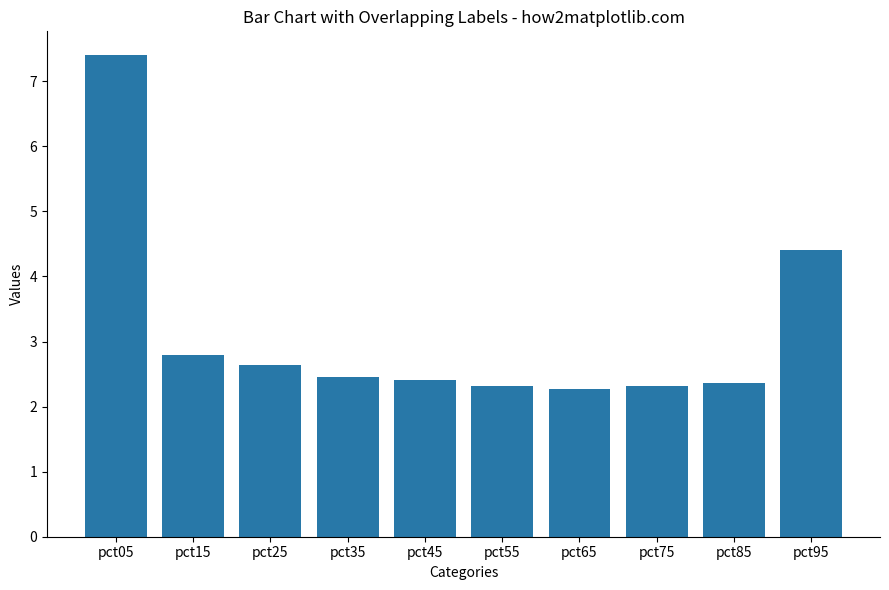

What is the sum of the values at pct15 and pct65?

5.1